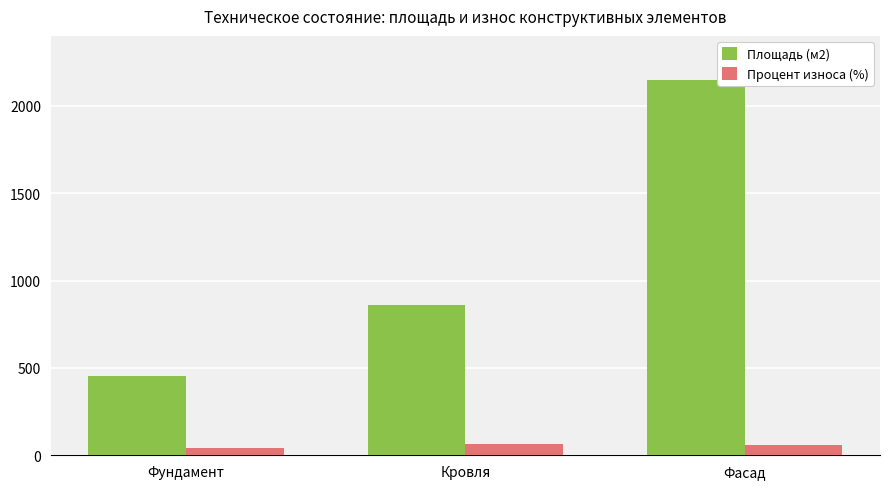

At which label is Площадь (м2) closest to 1300?

Кровля